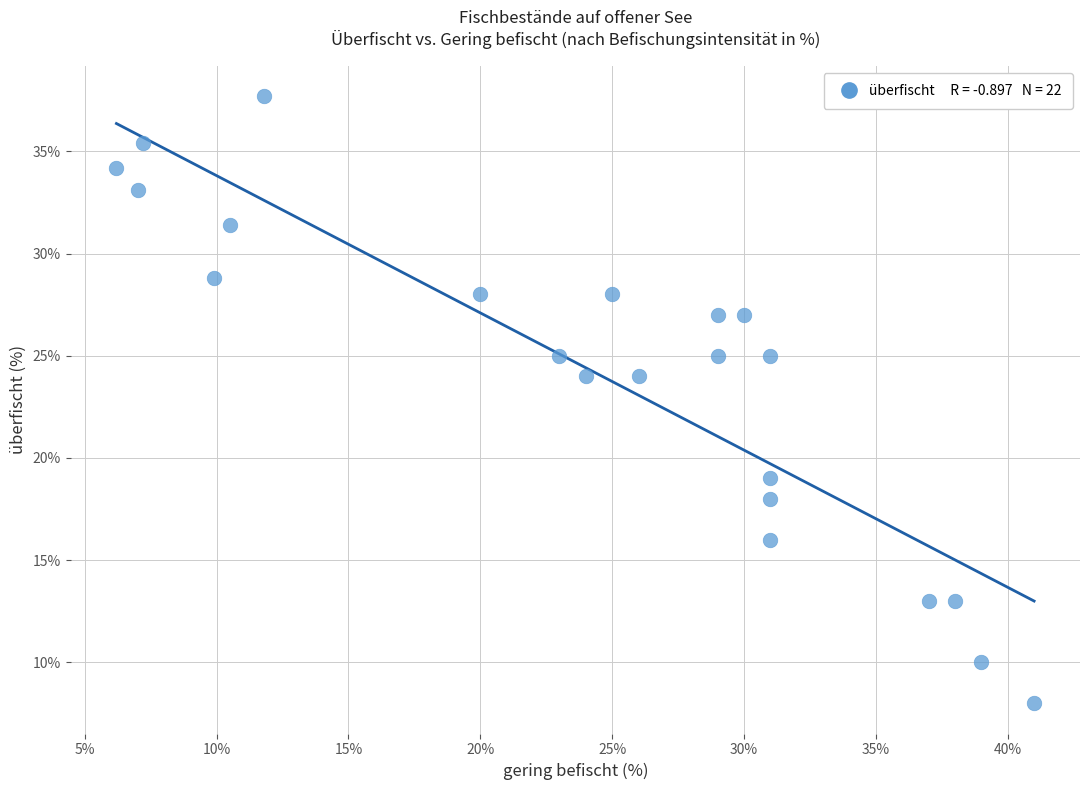

What is the range of Y values (max minus min)?

29.7